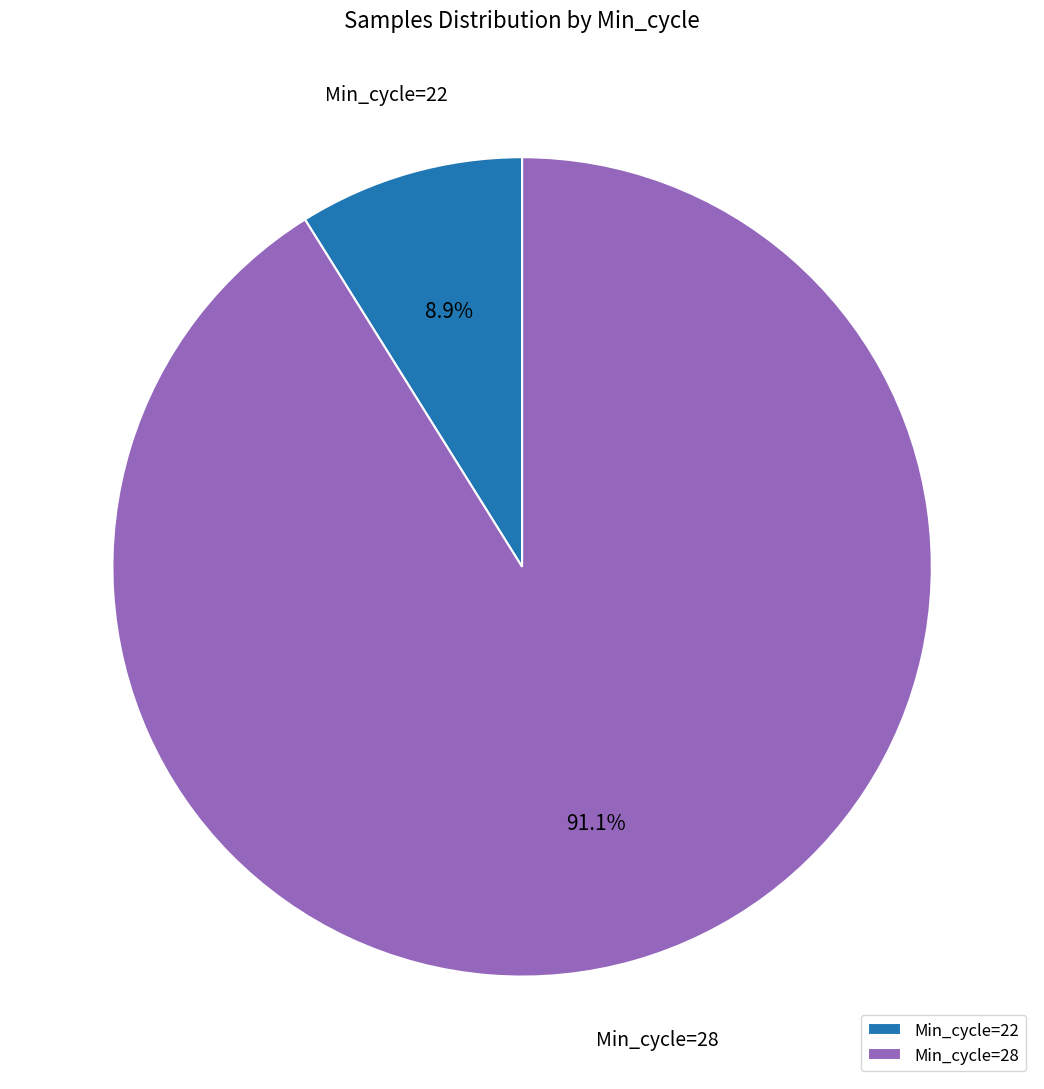

What is the total percentage of Min_cycle=28 and Min_cycle=22?

100.0%